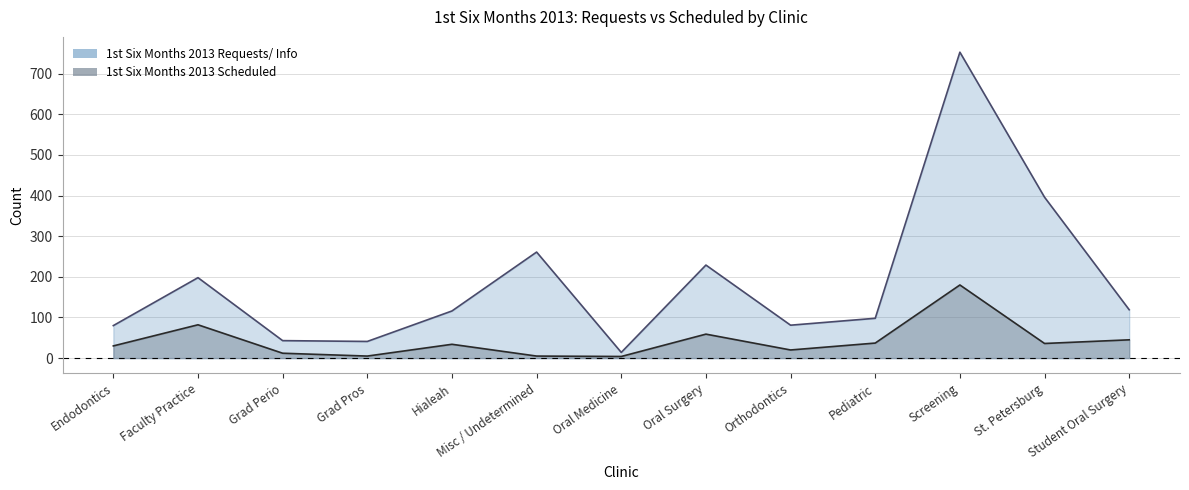

True or false: 1st Six Months 2013 Requests/ Info and 1st Six Months 2013 Scheduled intersect in this chart.

False